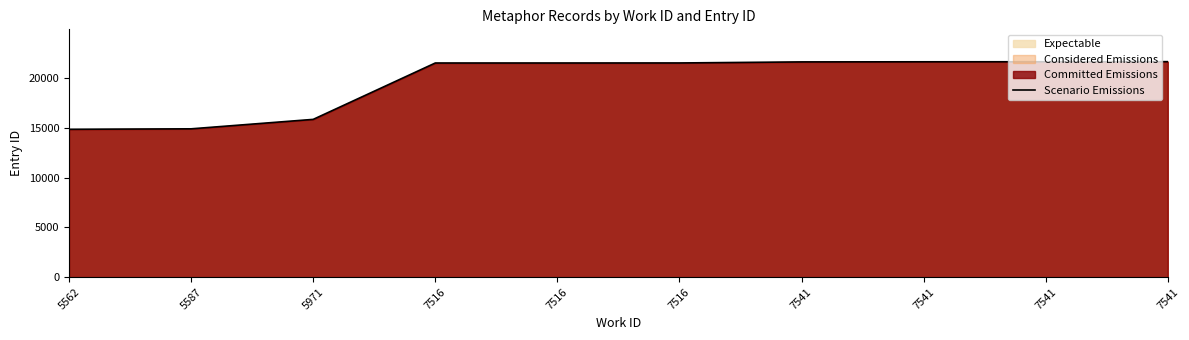

Count the number of data series in this chart.

1